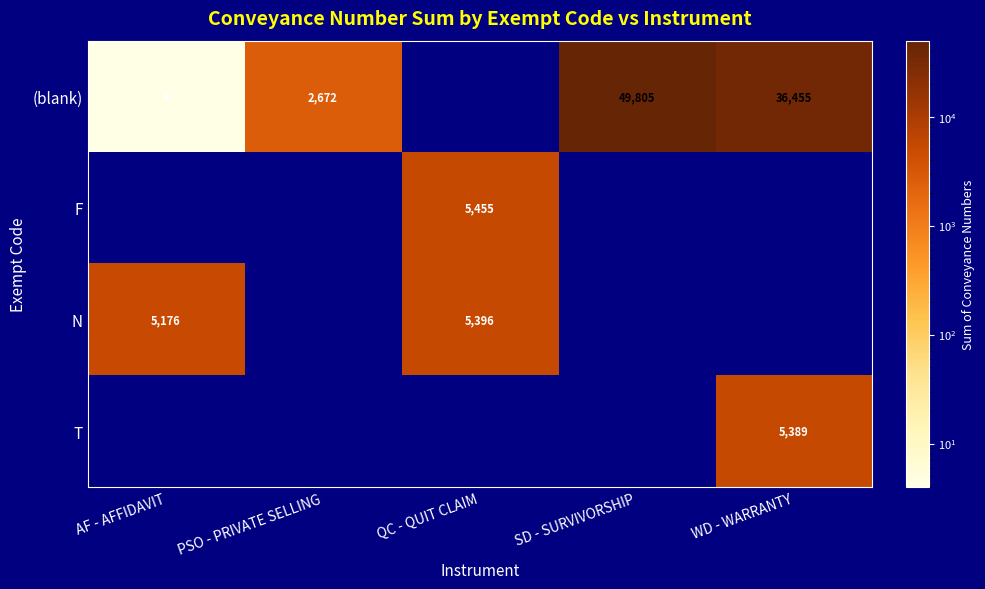

Between SD - SURVIVORSHIP and PSO - PRIVATE SELLING, which is larger?

SD - SURVIVORSHIP